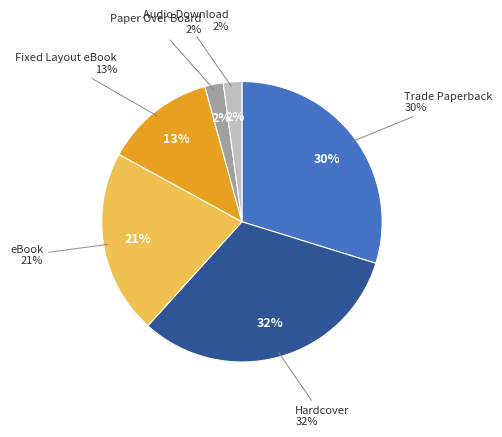

To the nearest percent, what is the difference between the Paper Over Board and Hardcover slice percentages?

30%